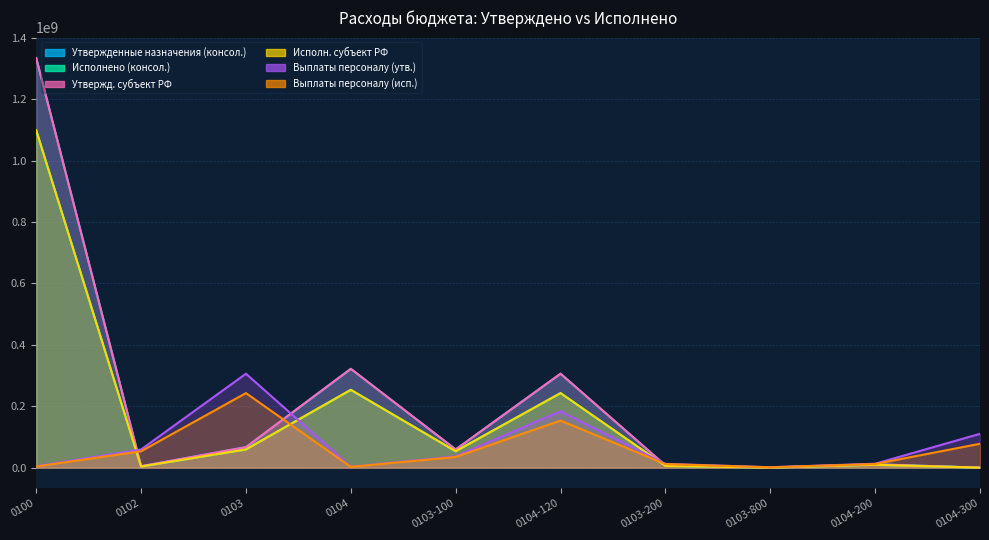

What is the sum of the Исполн. субъект РФ values at 0104-300 and 0104-200?

9287259.6